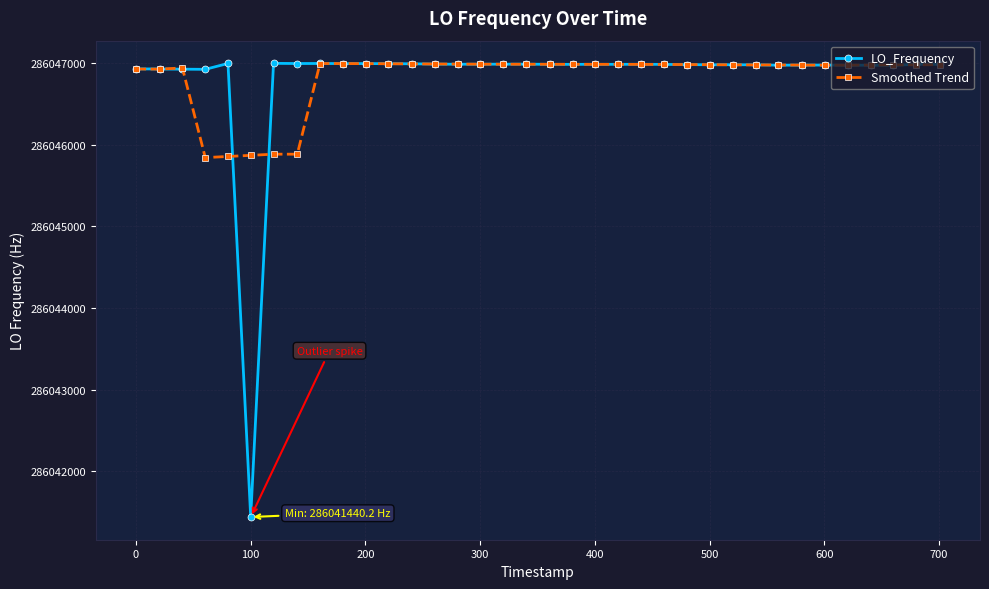

What is the value of the LO_Frequency point at the 32nd from the left?

286046973.5